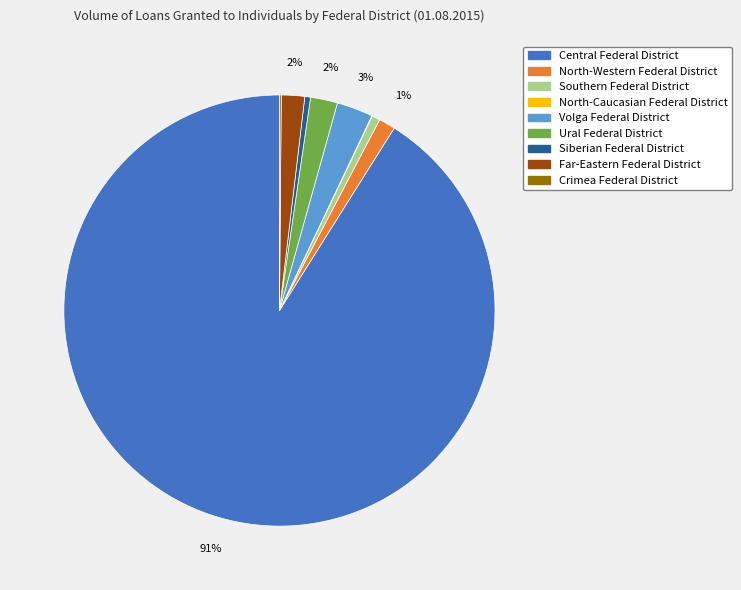

Is the sum of Ural Federal District and Far-Eastern Federal District greater than half?

No